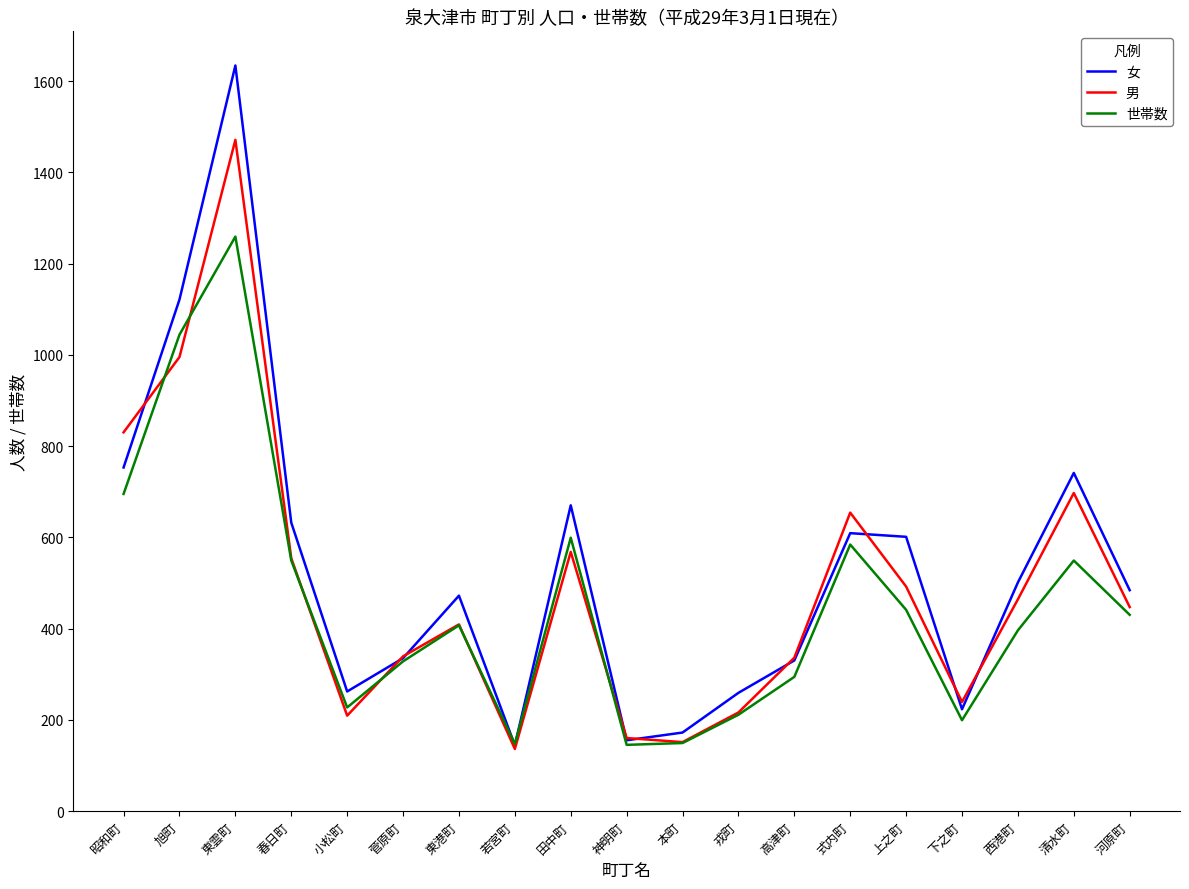

Rank the series by their average value, from highest to lowest.

女, 男, 世帯数